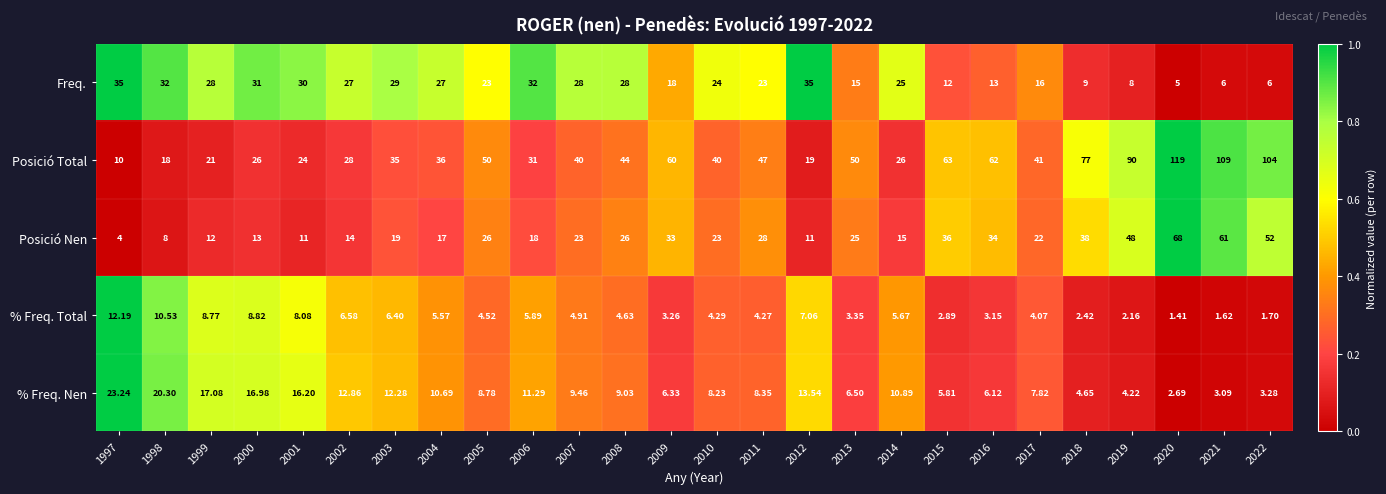

Which category has the highest value across all series?

2020